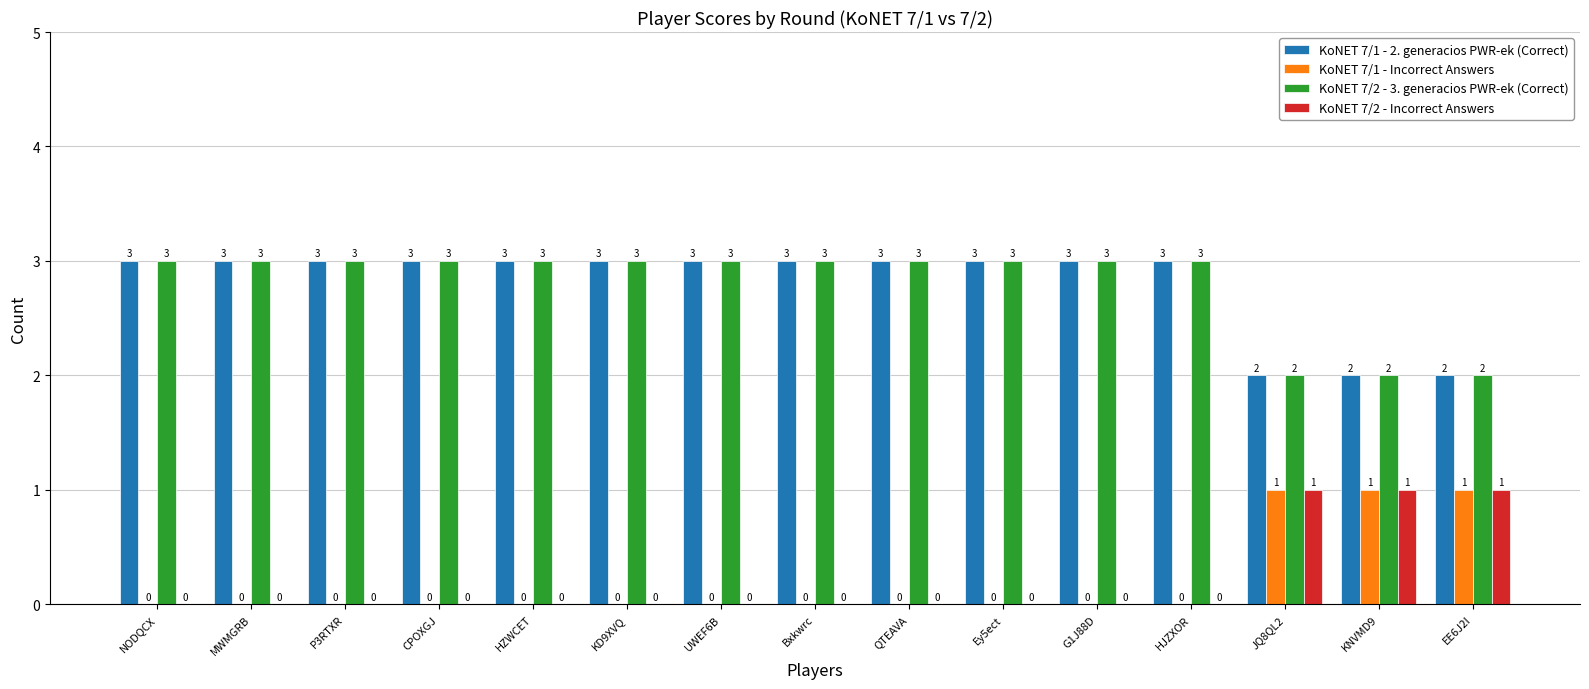

Reading right to left, transcribe all the data shown in this chart.

KoNET 7/1 - 2. generacios PWR-ek (Correct): EE6J2I=2	KNVMD9=2	JQ8QL2=2	HJZXOR=3	G1J88D=3	Ey5ect=3	QTEAVA=3	Bxkwrc=3	UWEF6B=3	KD9XVQ=3	HZWCET=3	CPOXGJ=3	P3RTXR=3	MWMGRB=3	NODQCX=3
KoNET 7/1 - Incorrect Answers: EE6J2I=1	KNVMD9=1	JQ8QL2=1	HJZXOR=0	G1J88D=0	Ey5ect=0	QTEAVA=0	Bxkwrc=0	UWEF6B=0	KD9XVQ=0	HZWCET=0	CPOXGJ=0	P3RTXR=0	MWMGRB=0	NODQCX=0
KoNET 7/2 - 3. generacios PWR-ek (Correct): EE6J2I=2	KNVMD9=2	JQ8QL2=2	HJZXOR=3	G1J88D=3	Ey5ect=3	QTEAVA=3	Bxkwrc=3	UWEF6B=3	KD9XVQ=3	HZWCET=3	CPOXGJ=3	P3RTXR=3	MWMGRB=3	NODQCX=3
KoNET 7/2 - Incorrect Answers: EE6J2I=1	KNVMD9=1	JQ8QL2=1	HJZXOR=0	G1J88D=0	Ey5ect=0	QTEAVA=0	Bxkwrc=0	UWEF6B=0	KD9XVQ=0	HZWCET=0	CPOXGJ=0	P3RTXR=0	MWMGRB=0	NODQCX=0